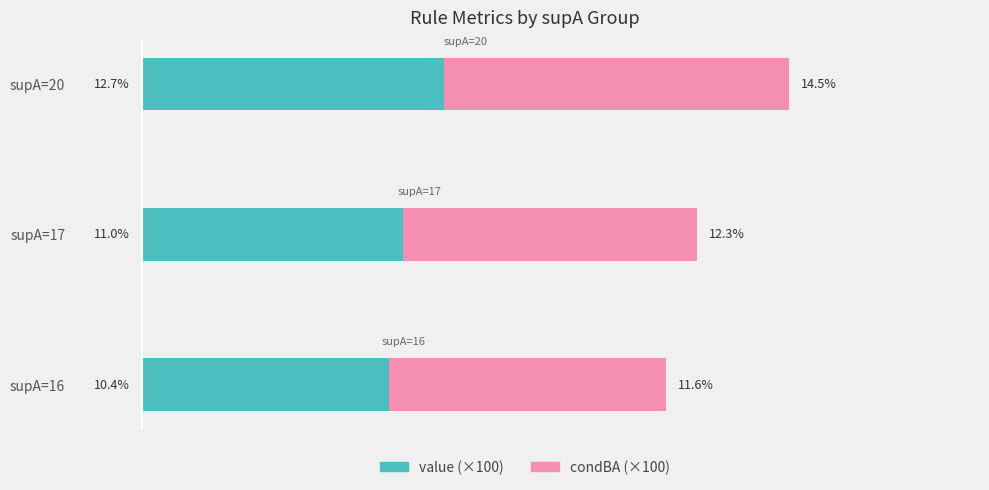

At which category is the sum across all series the highest?

supA=20